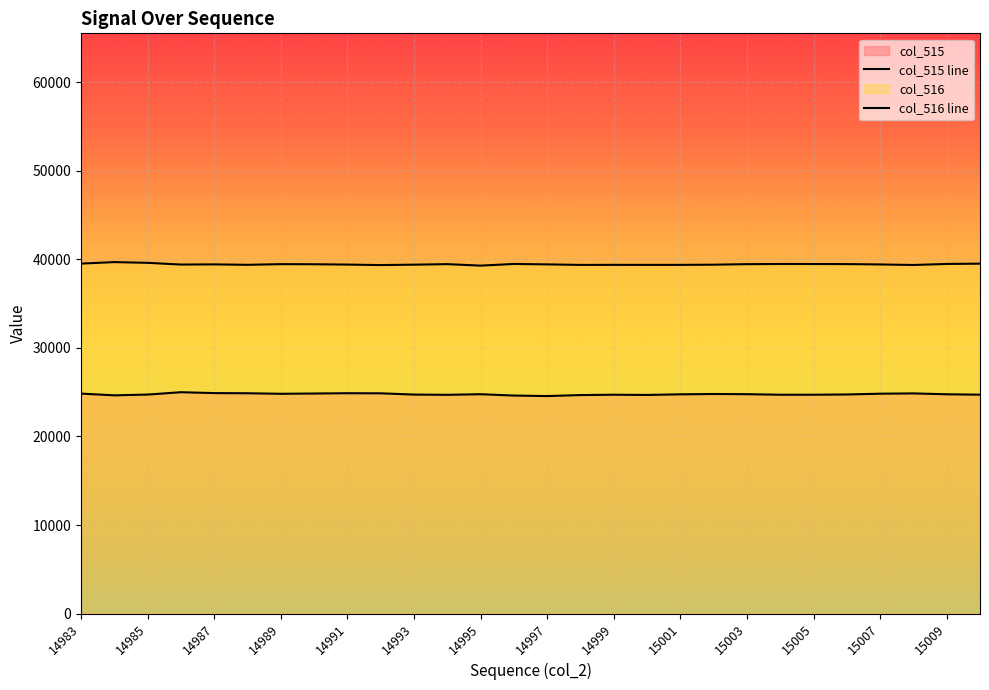

What is the greatest value displayed?

39695